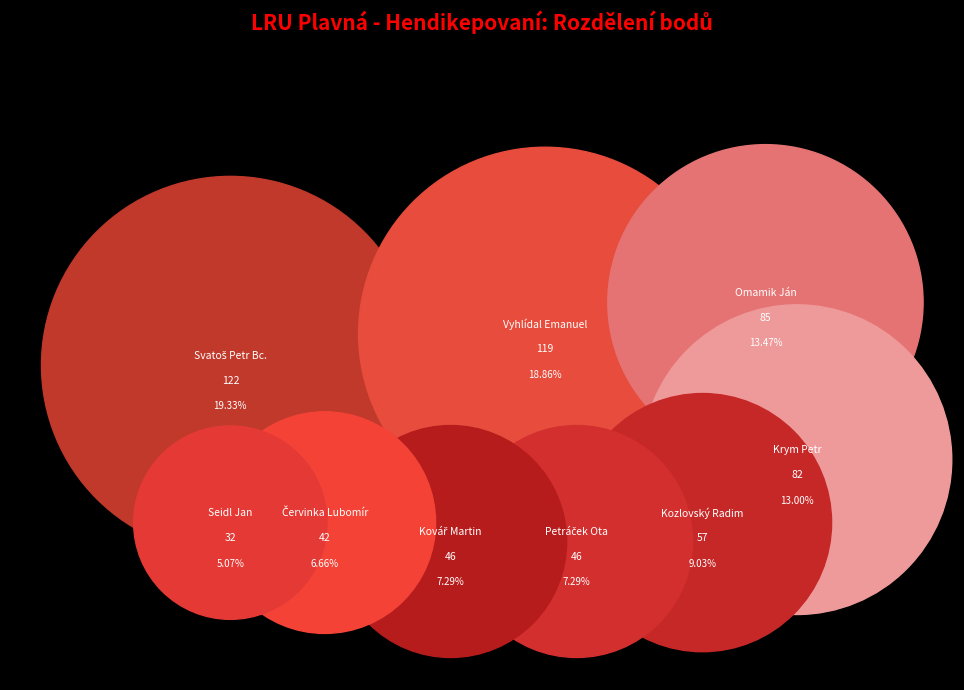

How many slices are in this pie chart?

9